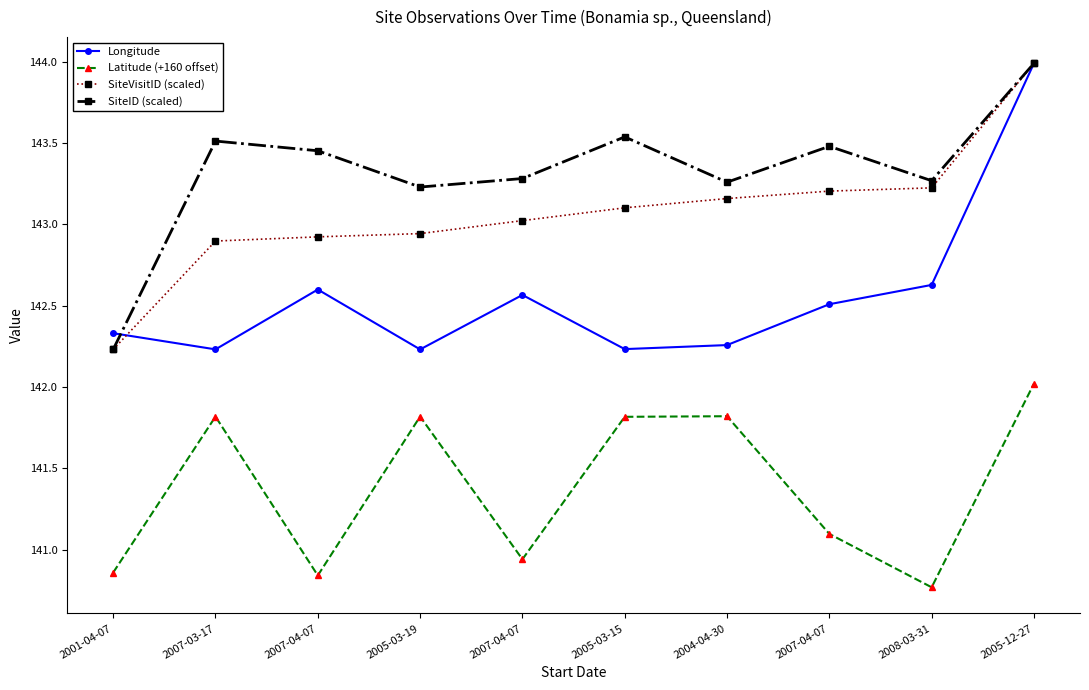

At 2005-03-19, list the series in order from smallest to largest.

Latitude (+160 offset), Longitude, SiteVisitID (scaled), SiteID (scaled)